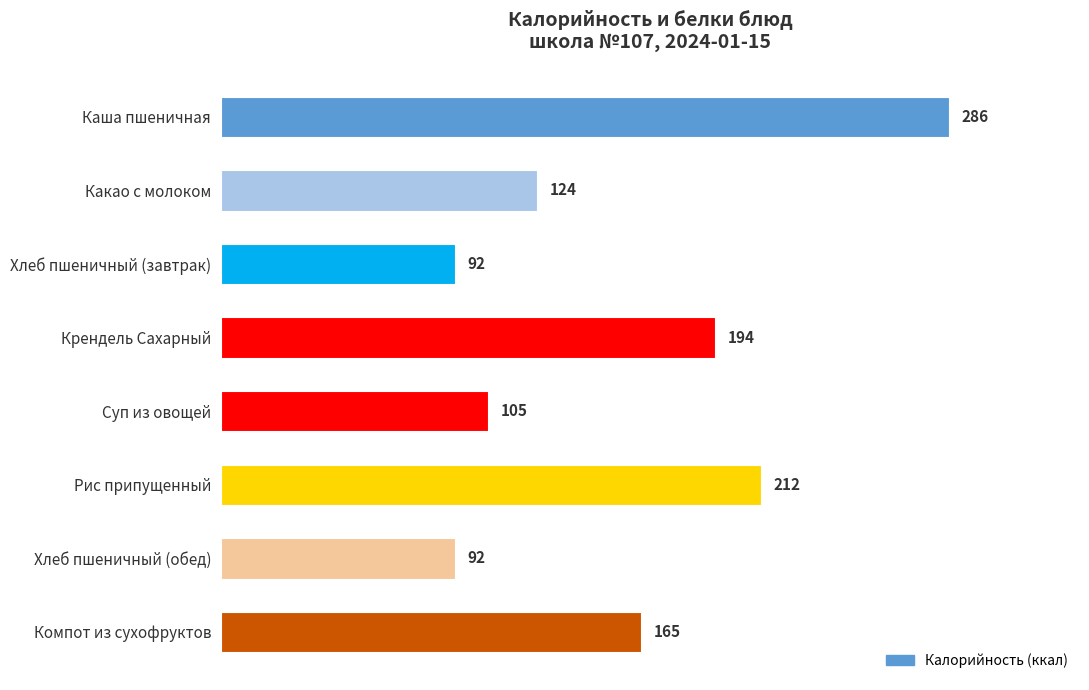

What is the sum of all values?

1270